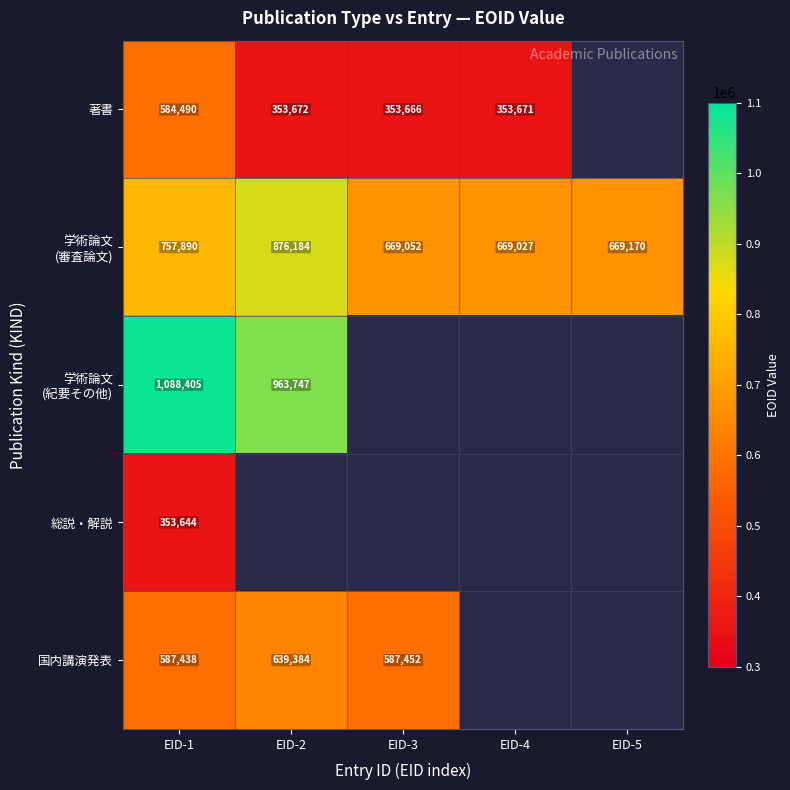

True or false: 国内講演発表 has a value of 1075471 at EID-2.

False